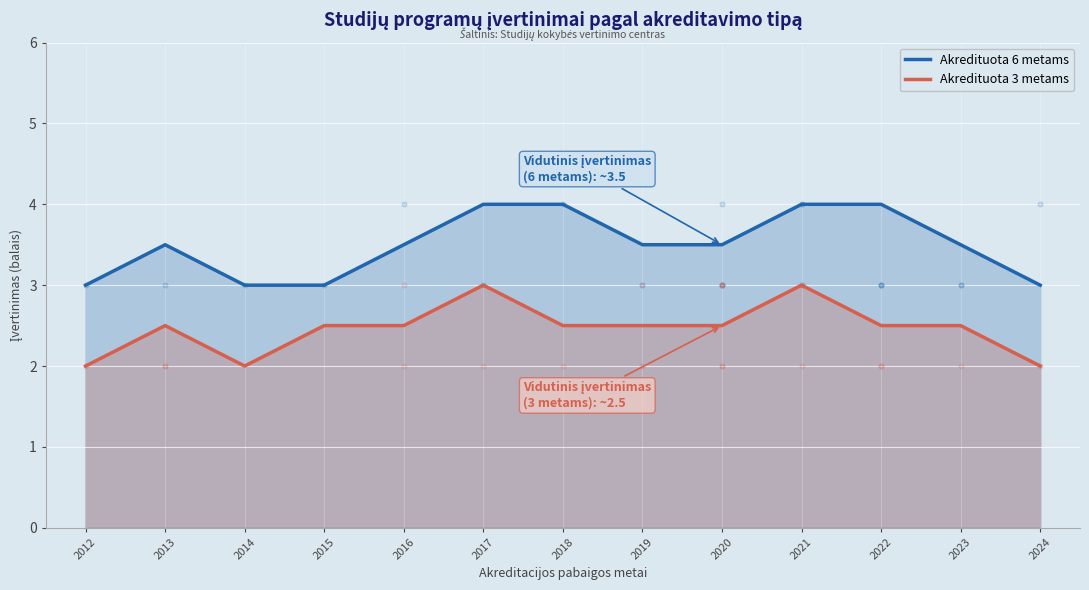

At how many categories does at least one series exceed 2?

13